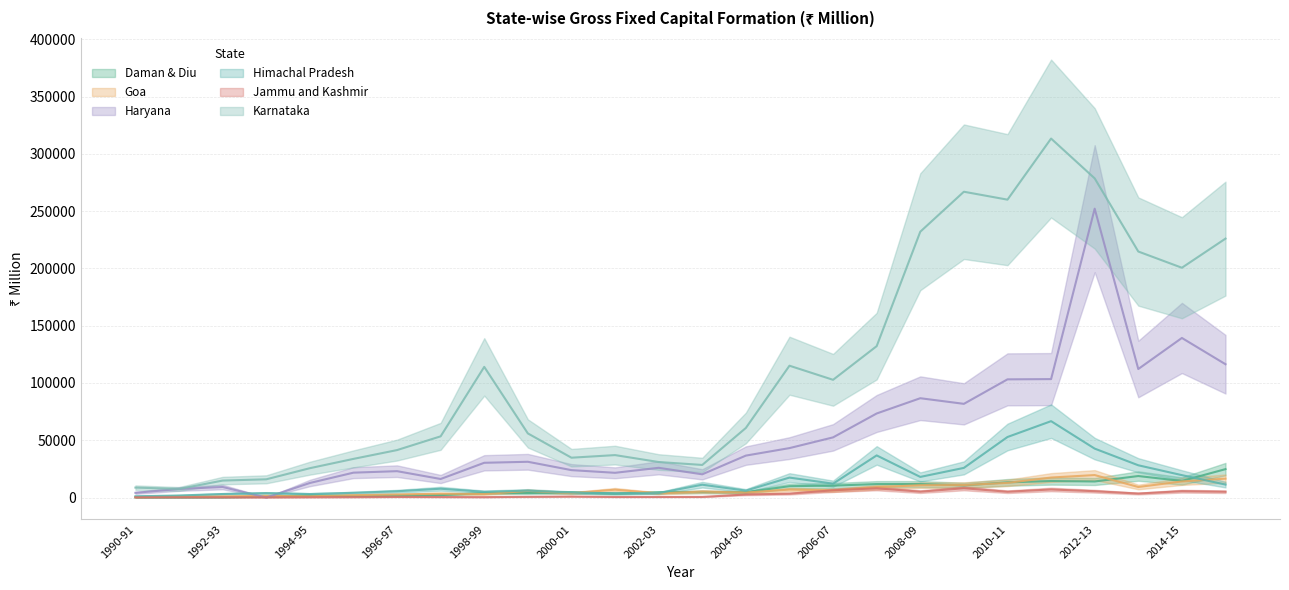

At how many categories does at least one series exceed 143536?

8